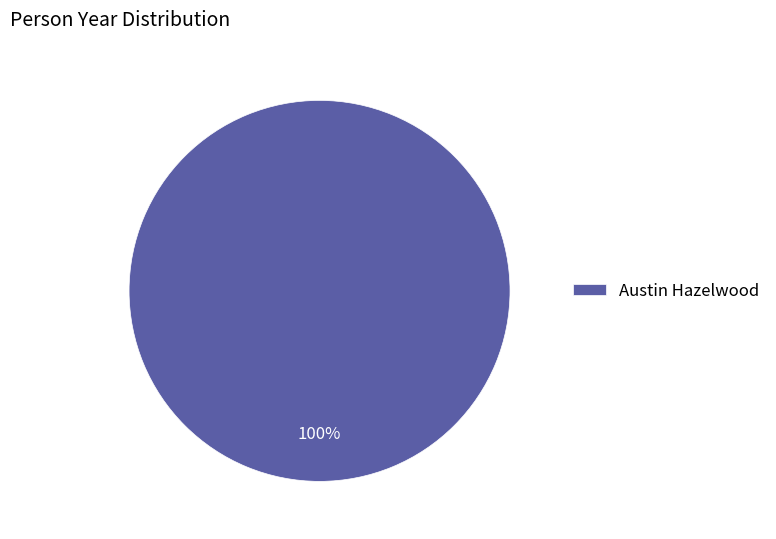

Count the number of slices in the pie.

1